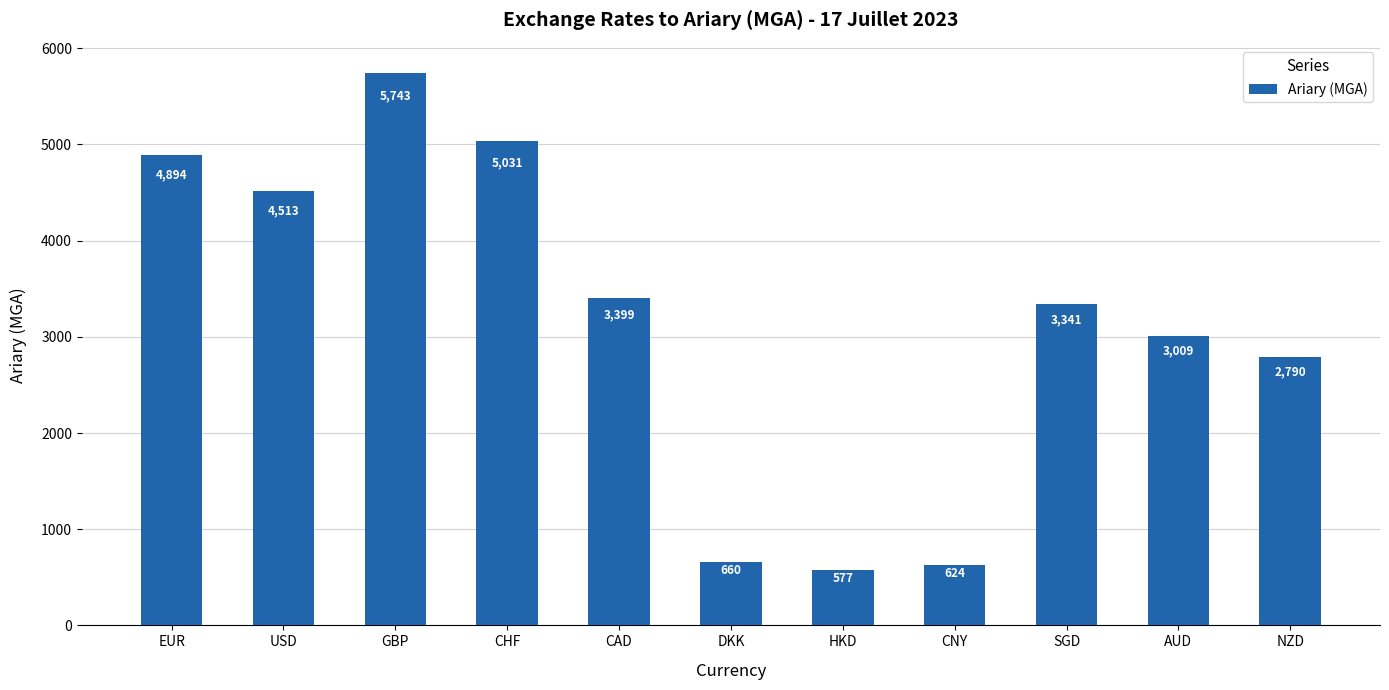

What is the difference between the values at EUR and GBP?

848.6